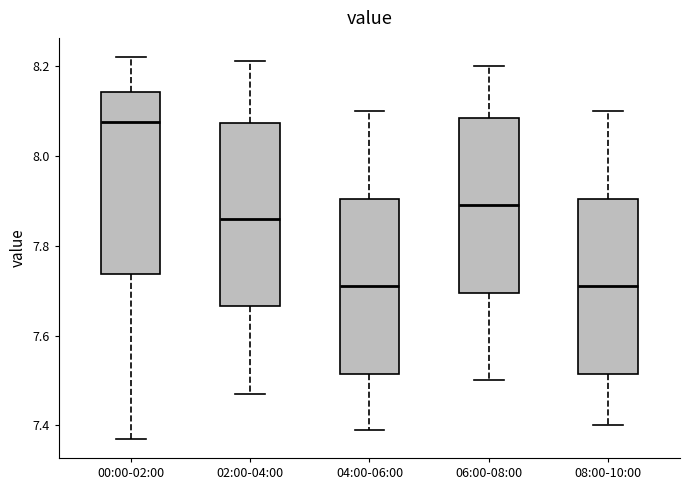

Reading left to right, read every box against the y-axis: the position of its median line, the range the box covers, and the ends of its whiskers. The values are not printed on the chart, so give them approximately, as read against the axis.

00:00-02:00: median 8.08, box 7.74 to 8.14, whiskers 7.38 to 8.22
02:00-04:00: median 7.86, box 7.66 to 8.08, whiskers 7.48 to 8.22
04:00-06:00: median 7.72, box 7.52 to 7.90, whiskers 7.40 to 8.10
06:00-08:00: median 7.90, box 7.70 to 8.08, whiskers 7.50 to 8.20
08:00-10:00: median 7.72, box 7.52 to 7.90, whiskers 7.40 to 8.10